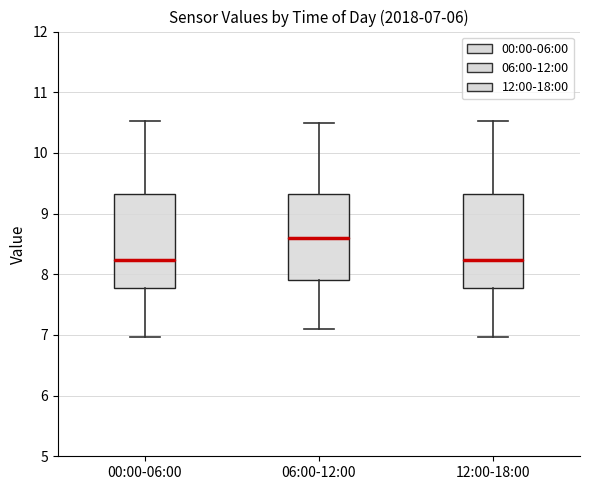

Which box has the highest median line?

06:00-12:00